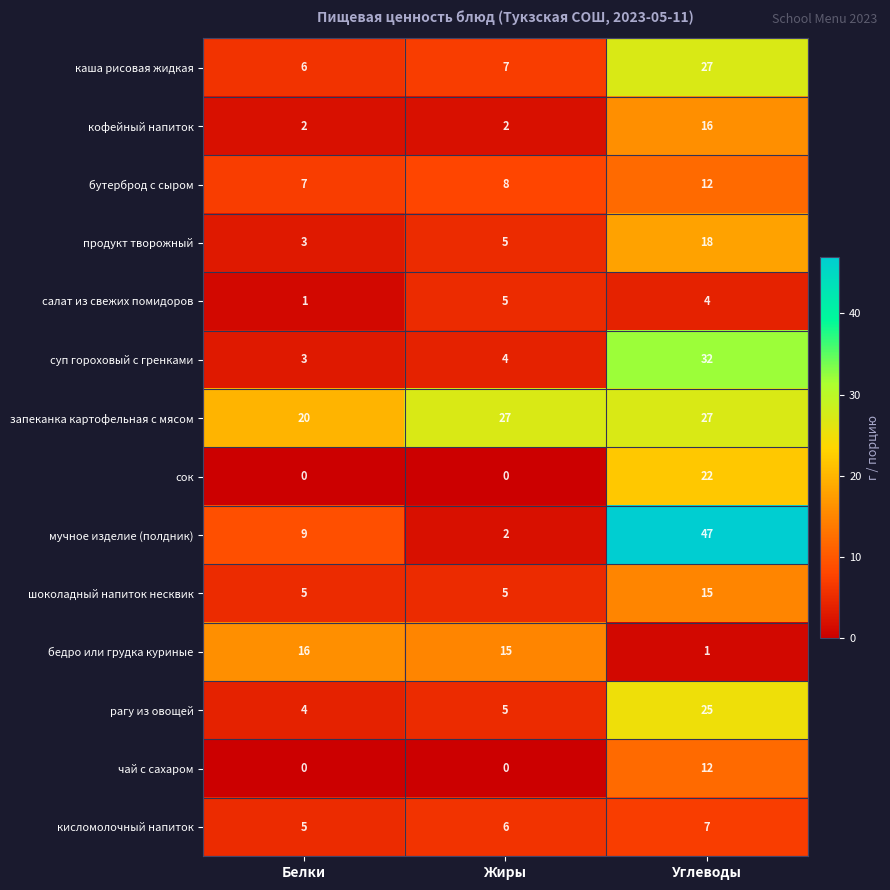

How many distinct data groups are displayed?

14